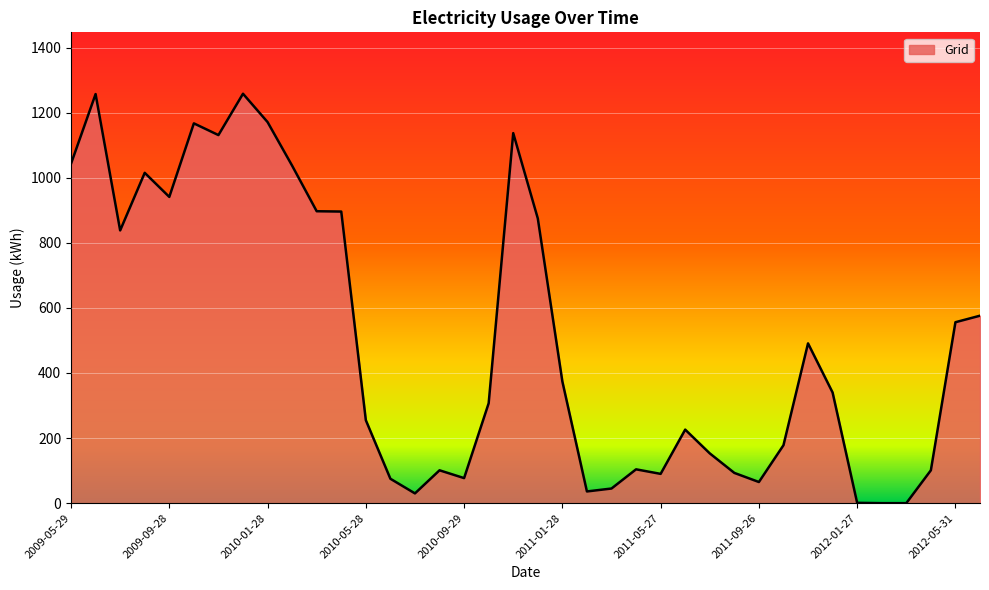

How many series are shown in this chart?

1